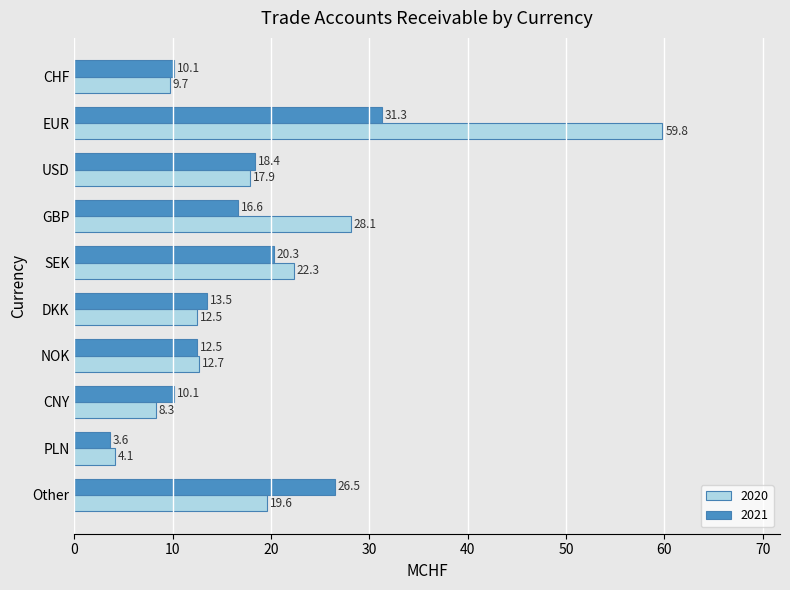

What is the greatest value displayed?

59.8